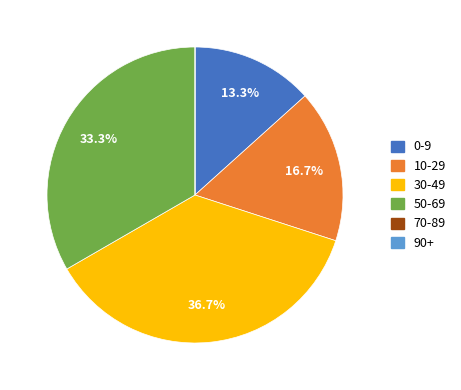

To the nearest percent, what is the combined percentage of 10-29 and 50-69?

50%